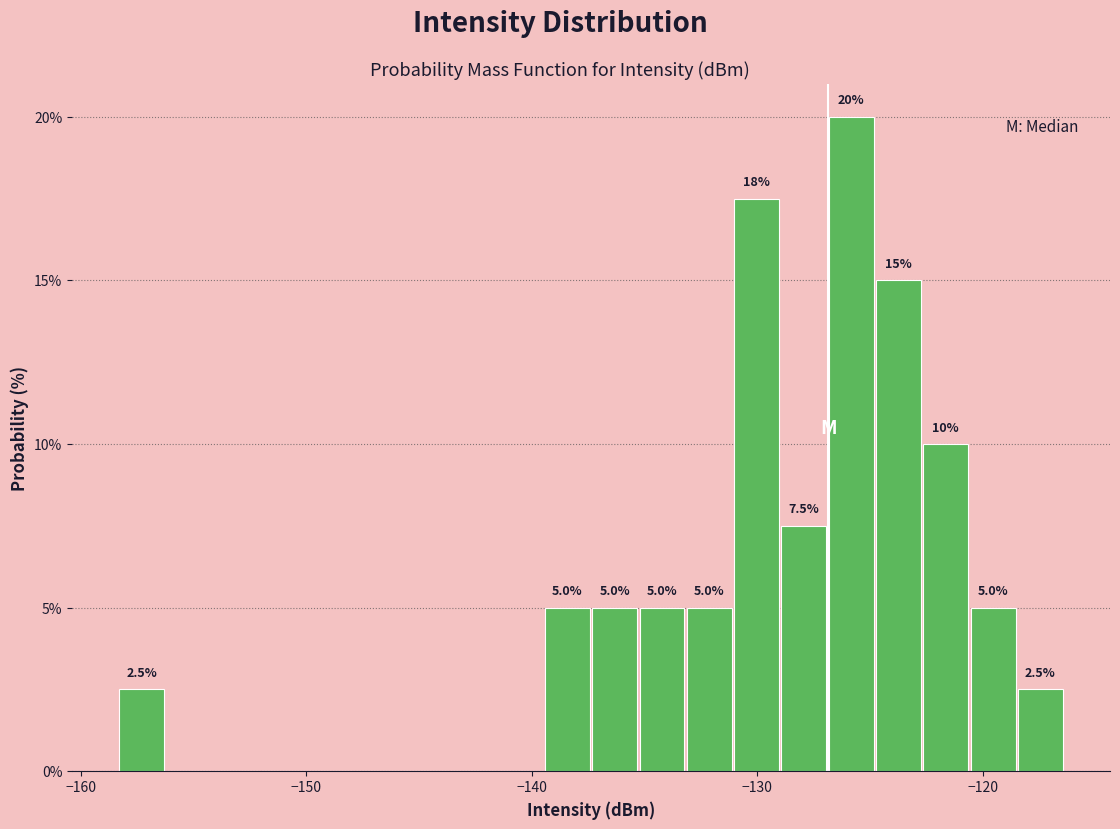

Around what value on the x-axis is the tallest bar? Give the approximate position of its centre, as read against the axis.

-126